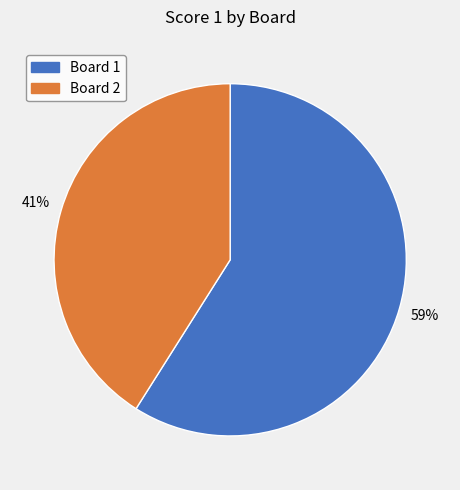

Count the number of slices in the pie.

2